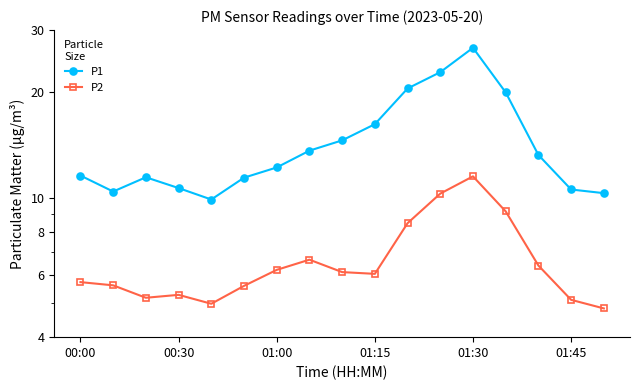

Which series has the largest range (max minus min)?

P1